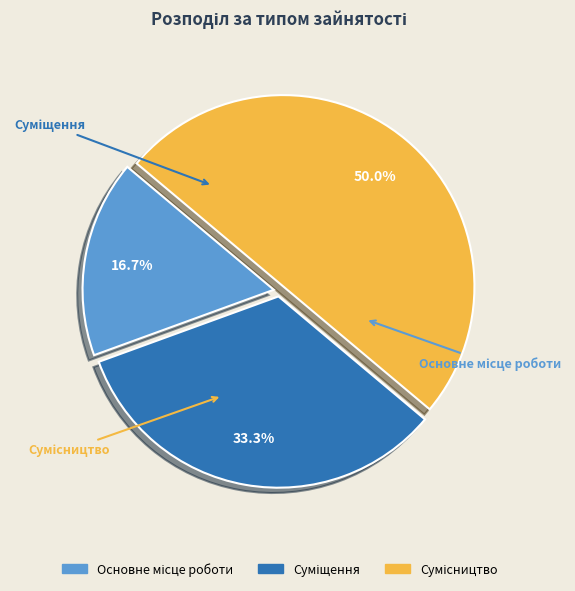

Is there any slice that represents more than half of the pie?

No